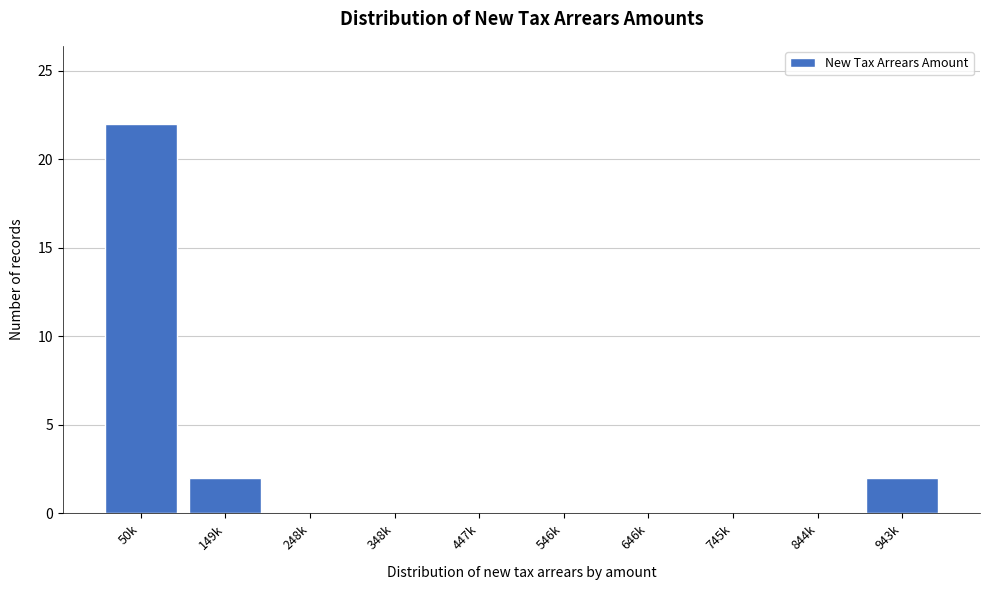

Reading right to left, list all the values displayed in this chart.

943k=2	844k=0	745k=0	646k=0	546k=0	447k=0	348k=0	248k=0	149k=2	50k=22